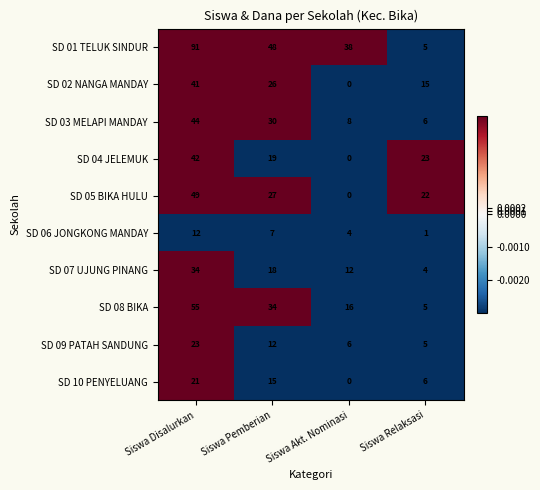

Rank the series by their maximum value, from highest to lowest.

SD 01 TELUK SINDUR, SD 08 BIKA, SD 05 BIKA HULU, SD 03 MELAPI MANDAY, SD 04 JELEMUK, SD 02 NANGA MANDAY, SD 07 UJUNG PINANG, SD 09 PATAH SANDUNG, SD 10 PENYELUANG, SD 06 JONGKONG MANDAY